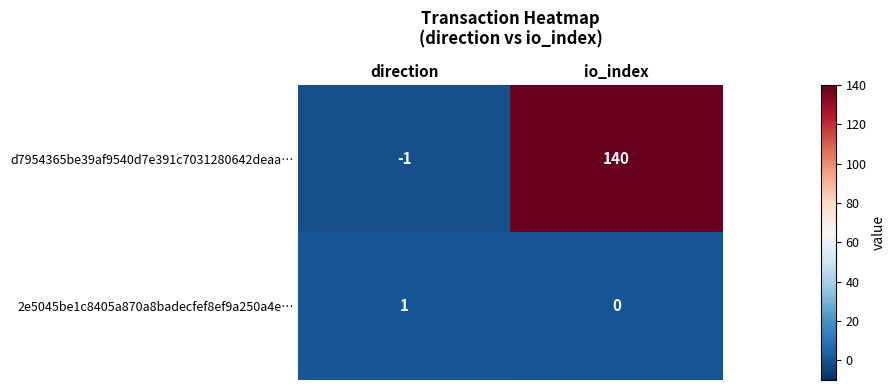

What is the maximum value shown in the chart?

140